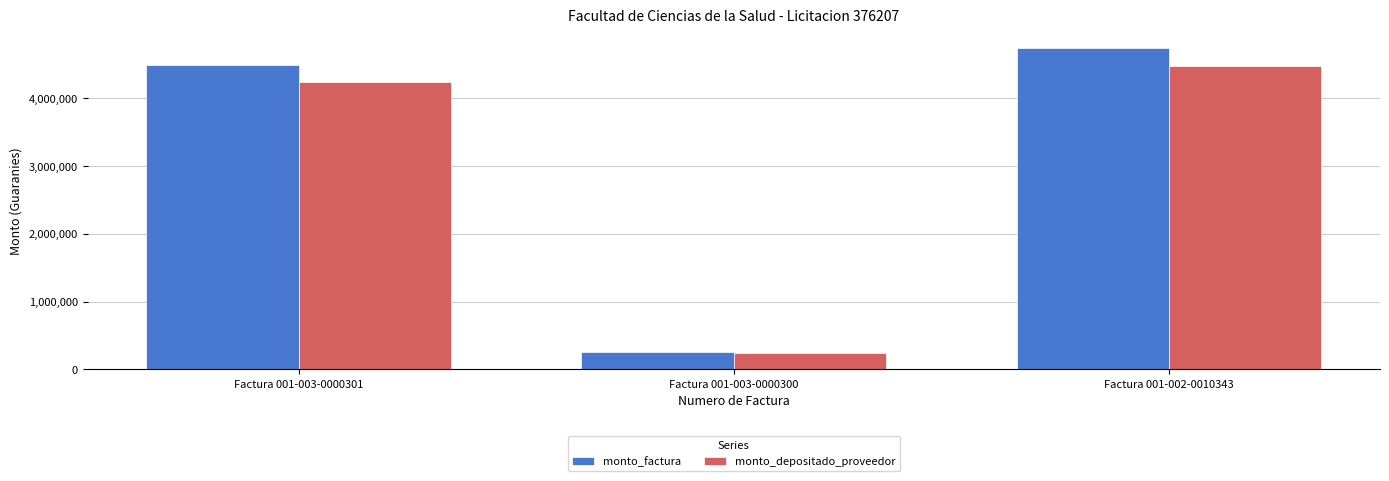

Reading left to right, extract all data points from this chart.

monto_factura: Factura 001-003-0000301=4500000	Factura 001-003-0000300=250000	Factura 001-002-0010343=4750000
monto_depositado_proveedor: Factura 001-003-0000301=4238673	Factura 001-003-0000300=249118	Factura 001-002-0010343=4474155